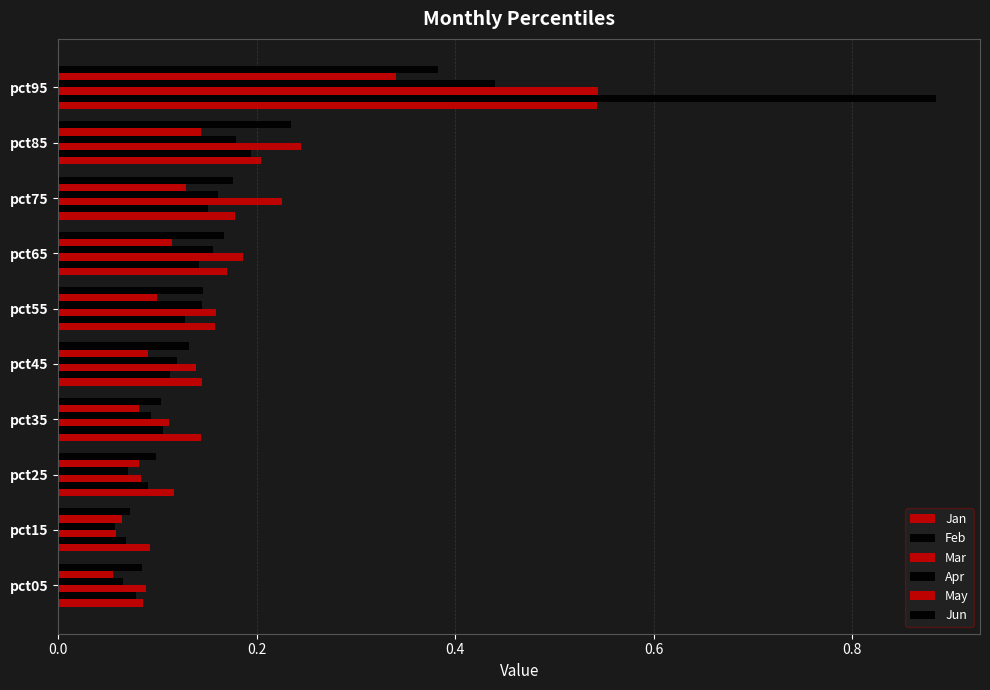

How many series are shown in this chart?

6